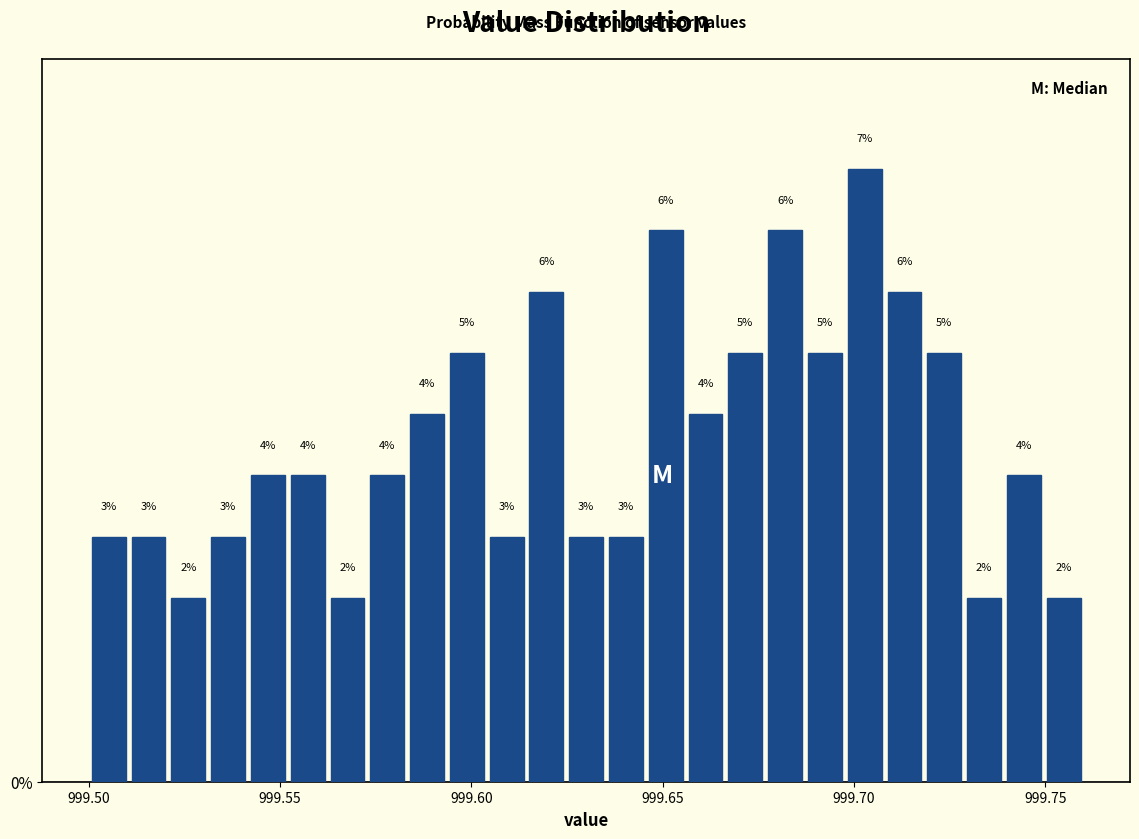

Read against the x-axis, roughly where is the centre of the tallest bar?

999.705